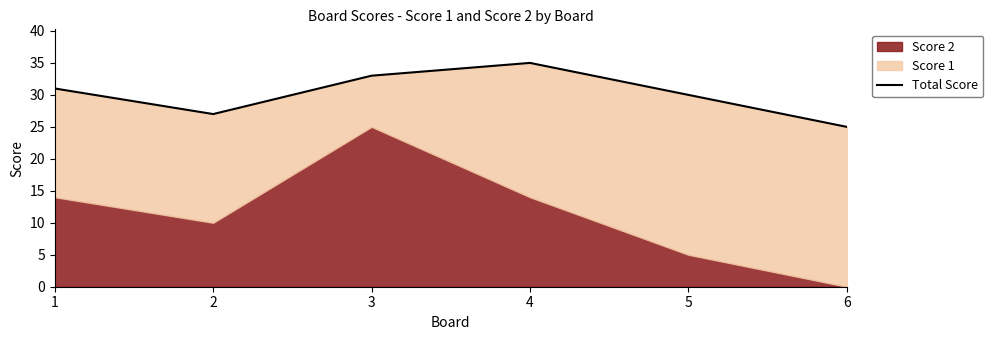

What is the value of the 1st point from the left?

31